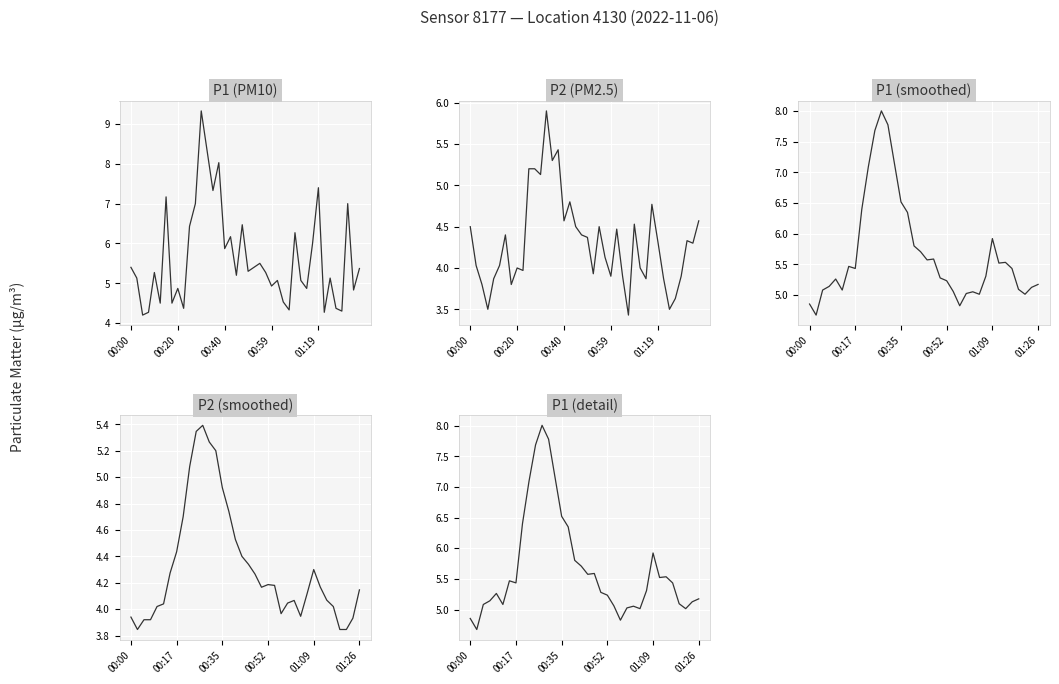

What is the average value of the P2 series?

4.3